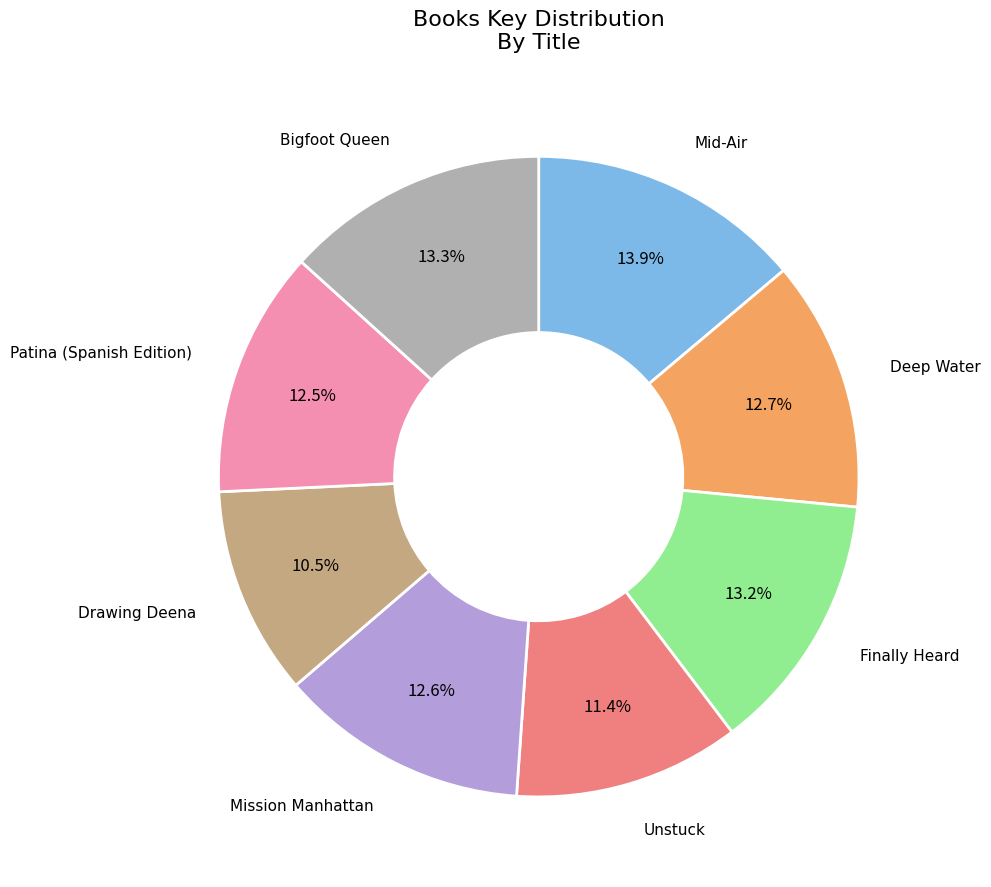

What percentage is the Mission Manhattan slice, to the nearest percent?

13%